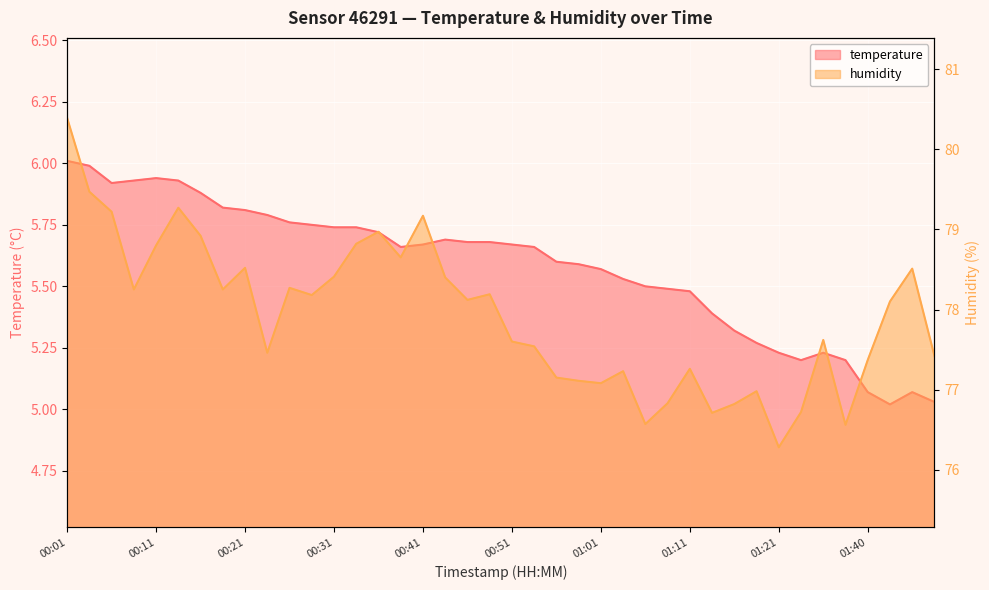

What is the approximate value of temperature at 01:06?

5.5